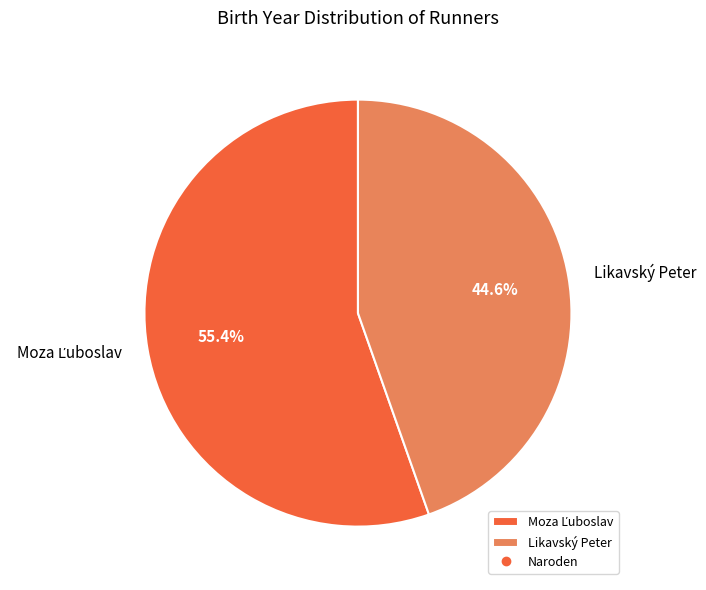

Count the number of slices in the pie.

2